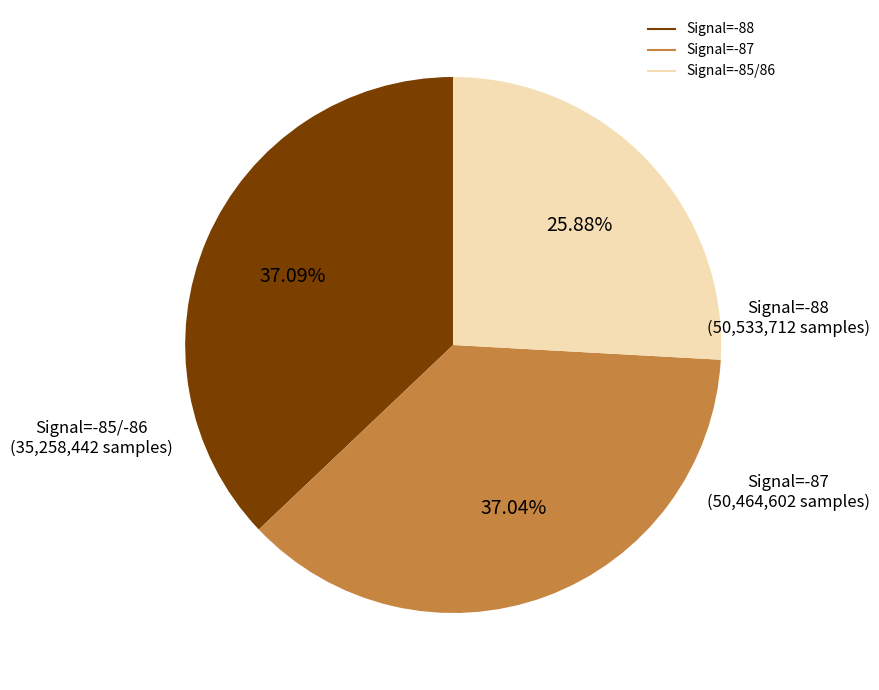

Is there a majority slice in this chart?

No